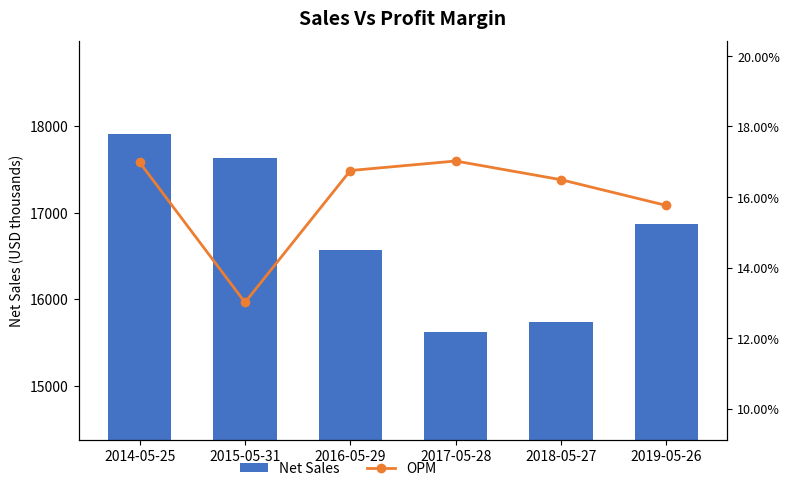

What is the maximum value for OPM?

0.2